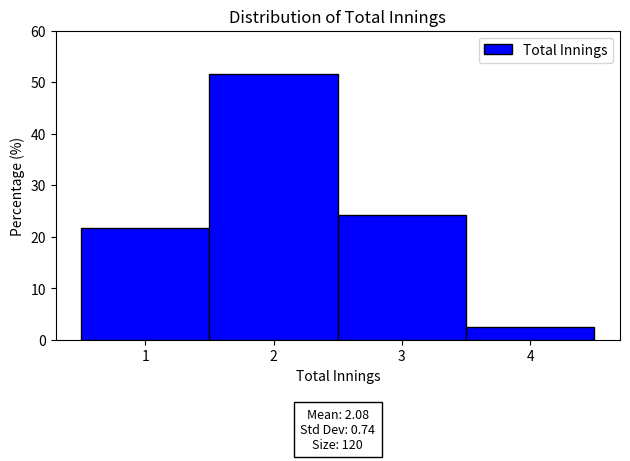

Over which range of the x-axis is the bar tallest?

1.5 to 2.5